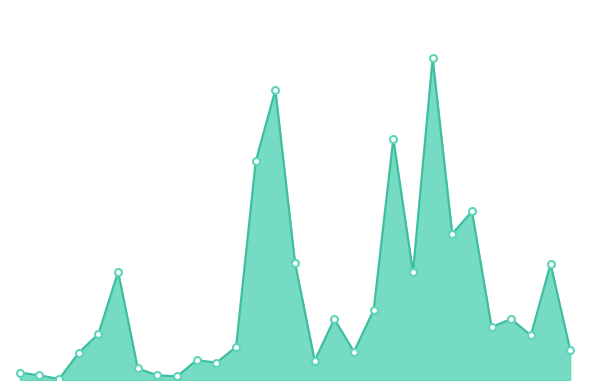

What is the average value?

156